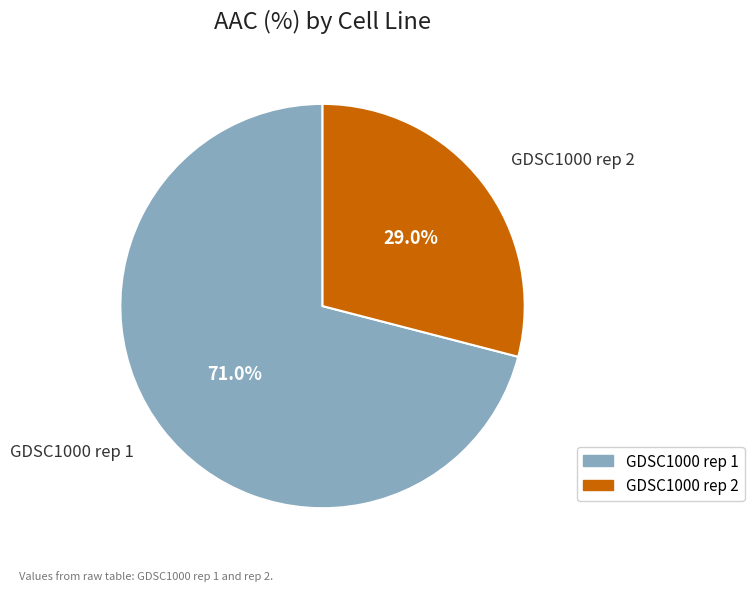

True or false: GDSC1000 rep 2 accounts for 43% of the total.

False